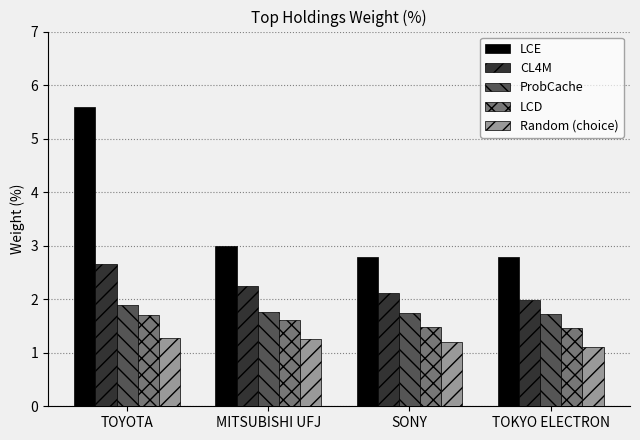

Which series has the largest total across all categories?

LCE